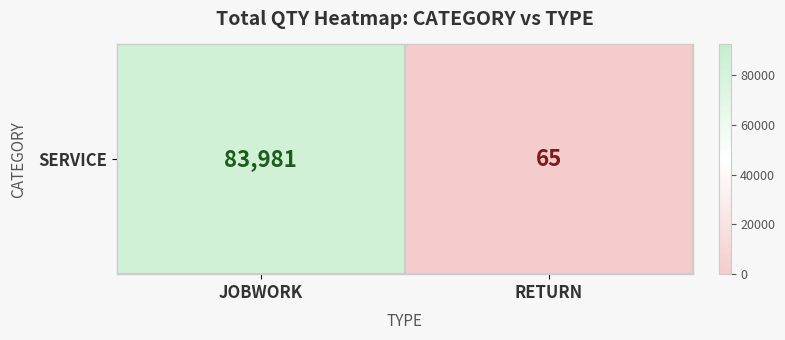

List the labels in order of value, smallest first.

RETURN, JOBWORK